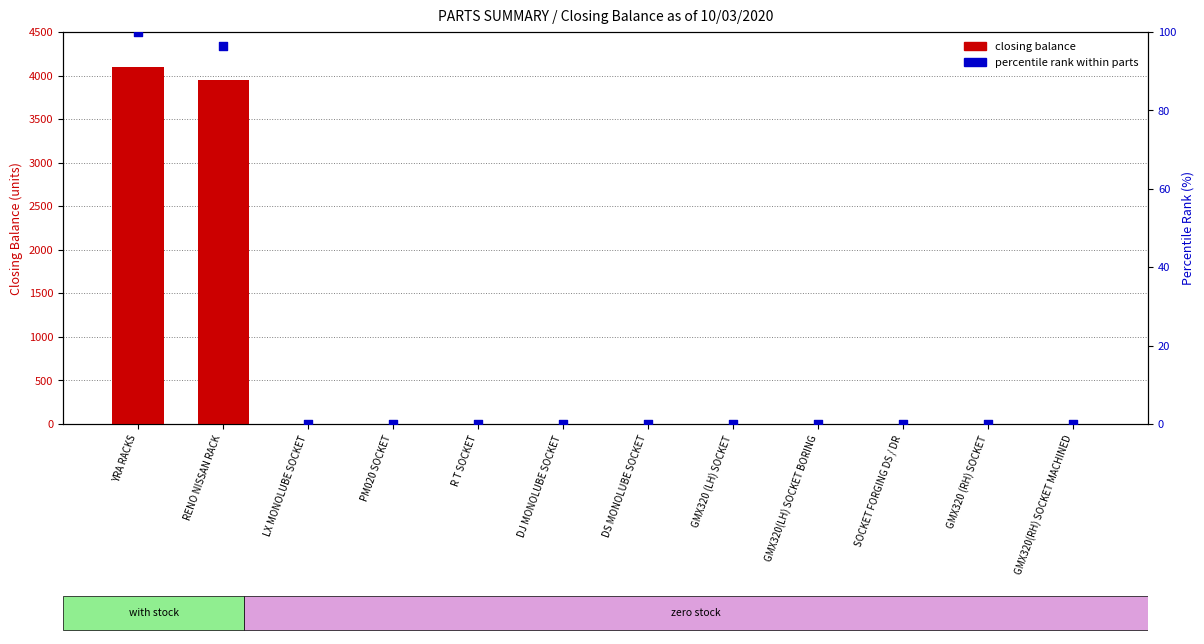

What is the total value across all series at YRA RACKS?

4193.0